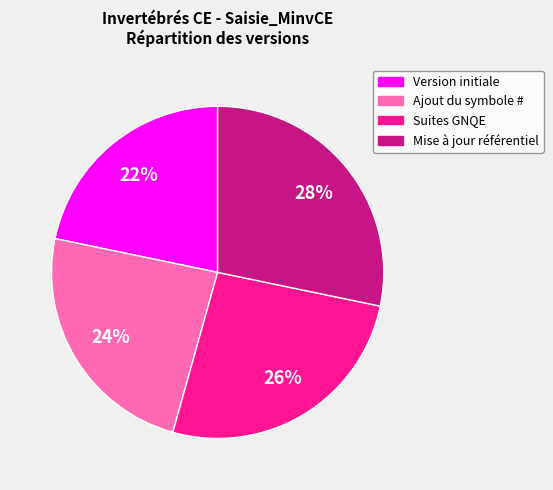

To the nearest percent, what is the difference between the Version initiale and Ajout du symbole # slice percentages?

2%